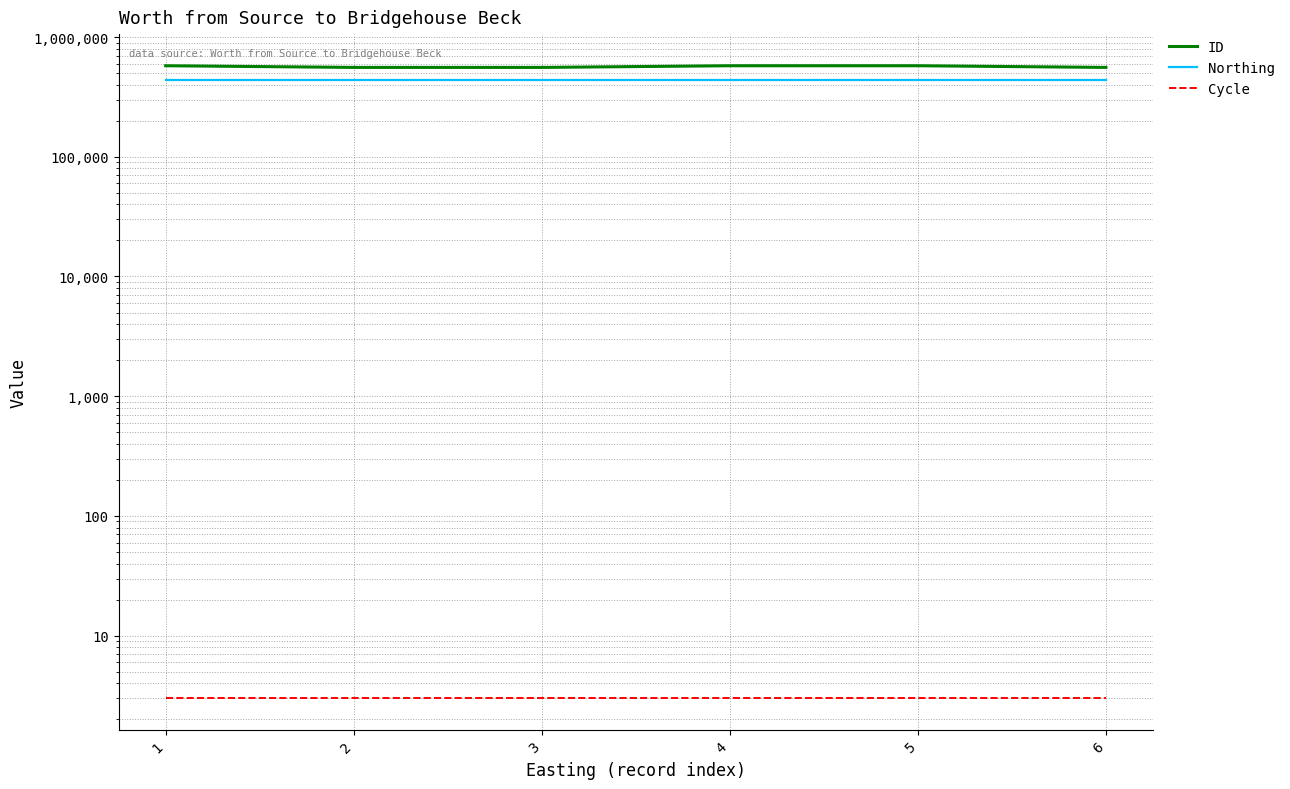

What are all the series names shown in the legend?

ID, Northing, Cycle